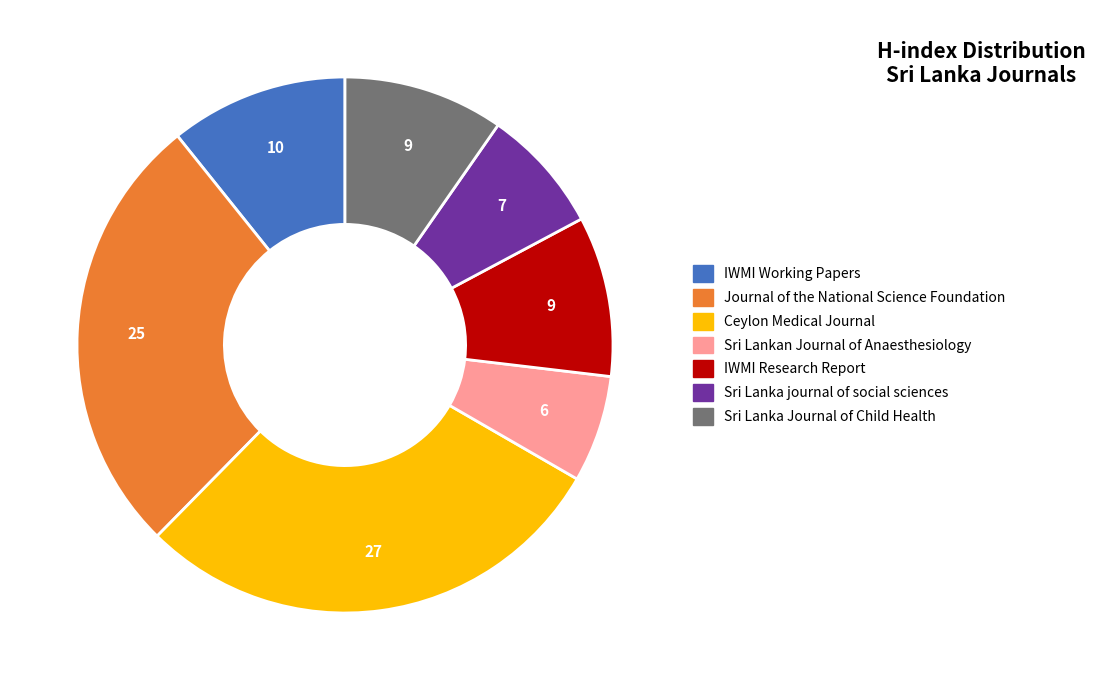

Do Sri Lanka Journal of Child Health and Sri Lankan Journal of Anaesthesiology together represent more than half of the pie?

No